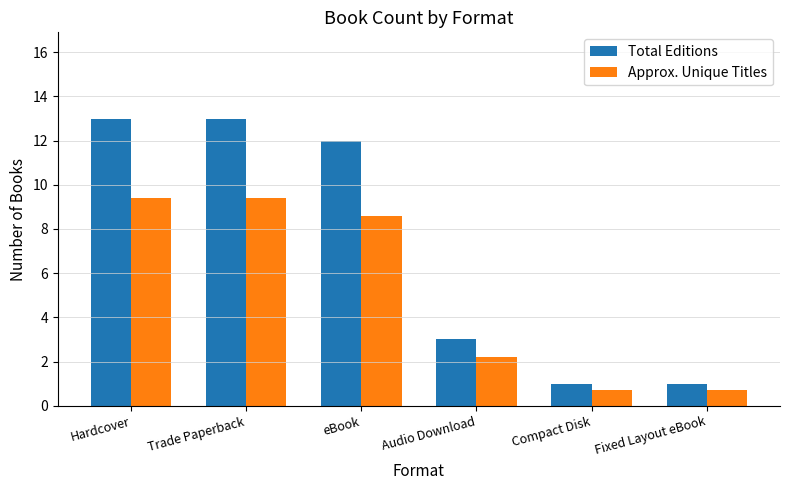

What are all the series names shown in the legend?

Total Editions, Approx. Unique Titles